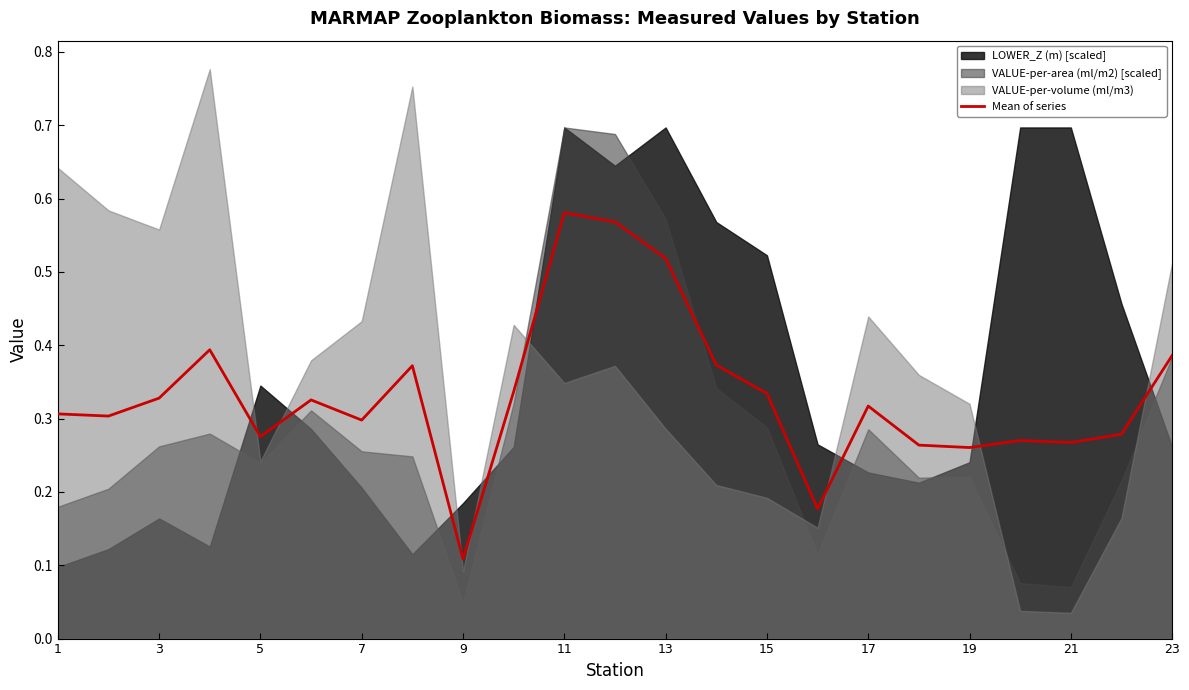

Reading left to right, extract all data points from this chart.

0.3	0.3	0.3	0.4	0.3	0.3	0.3	0.4	0.1	0.3	0.6	0.6	0.5	0.4	0.3	0.2	0.3	0.3	0.3	0.3	0.3	0.3	0.4